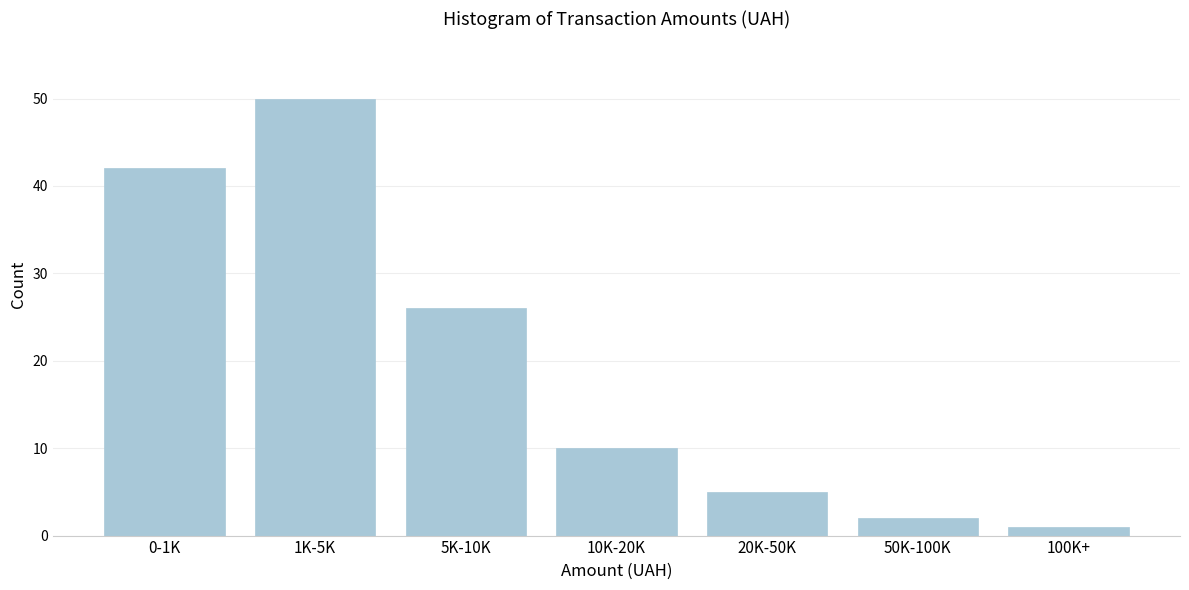

Reading right to left, transcribe all the data shown in this chart.

100K+=1	50K-100K=2	20K-50K=5	10K-20K=10	5K-10K=26	1K-5K=50	0-1K=42